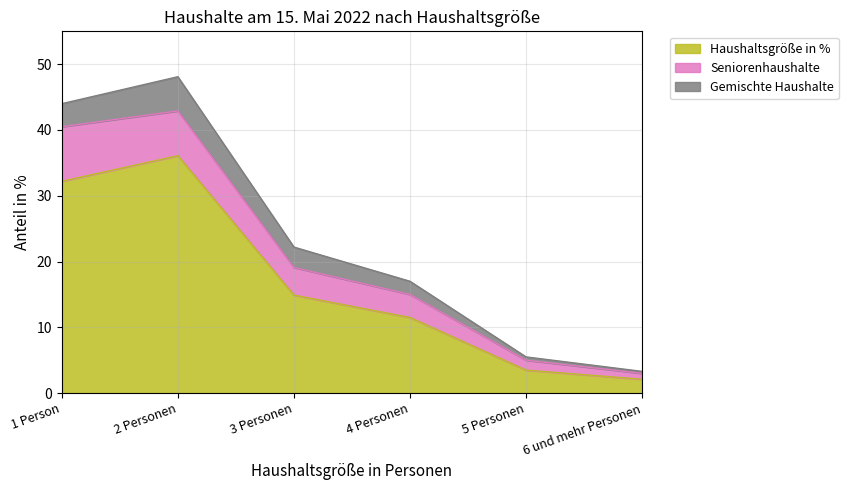

At which label does Haushaltsgröße in % reach its minimum?

6 und mehr Personen